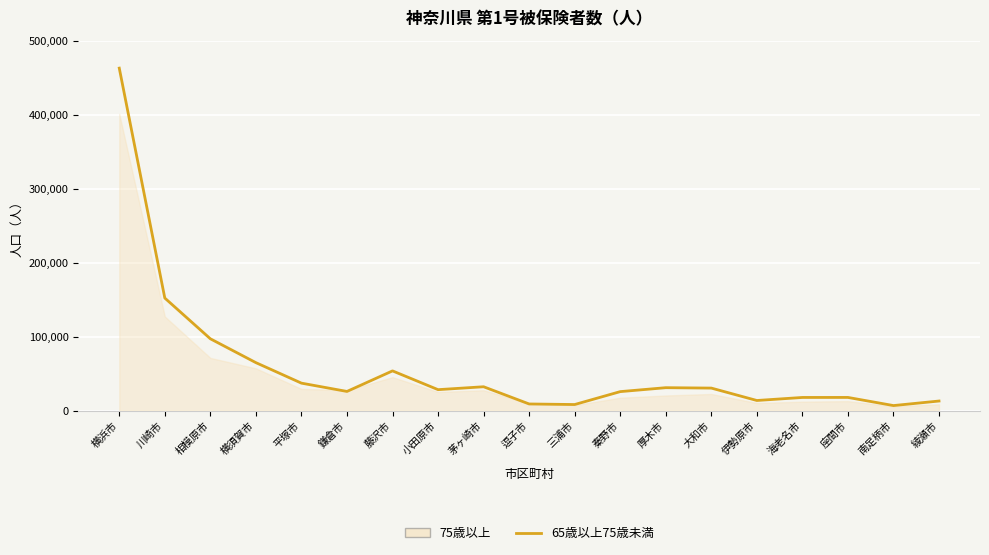

At which label is the value closest to 234837?

川崎市